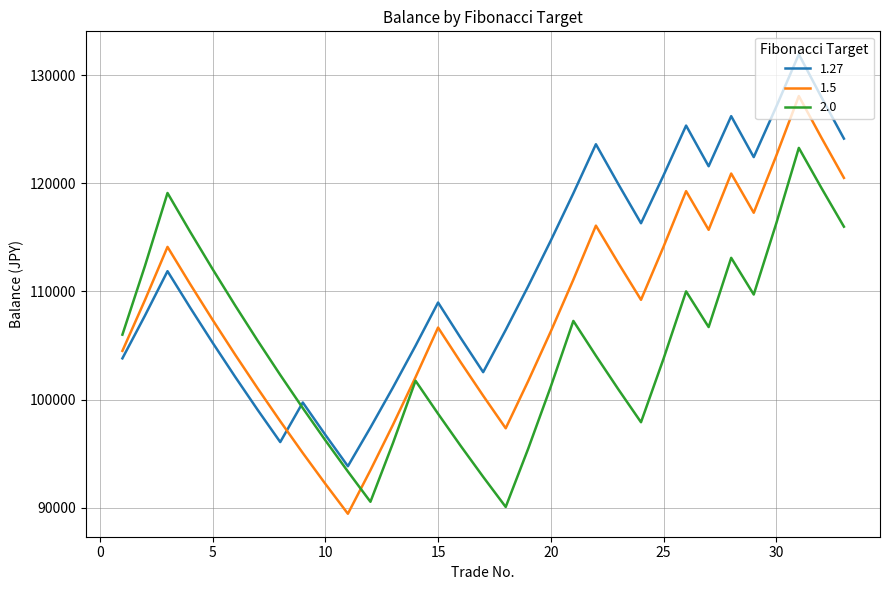

What is the minimum value for 1.5?

89438.1